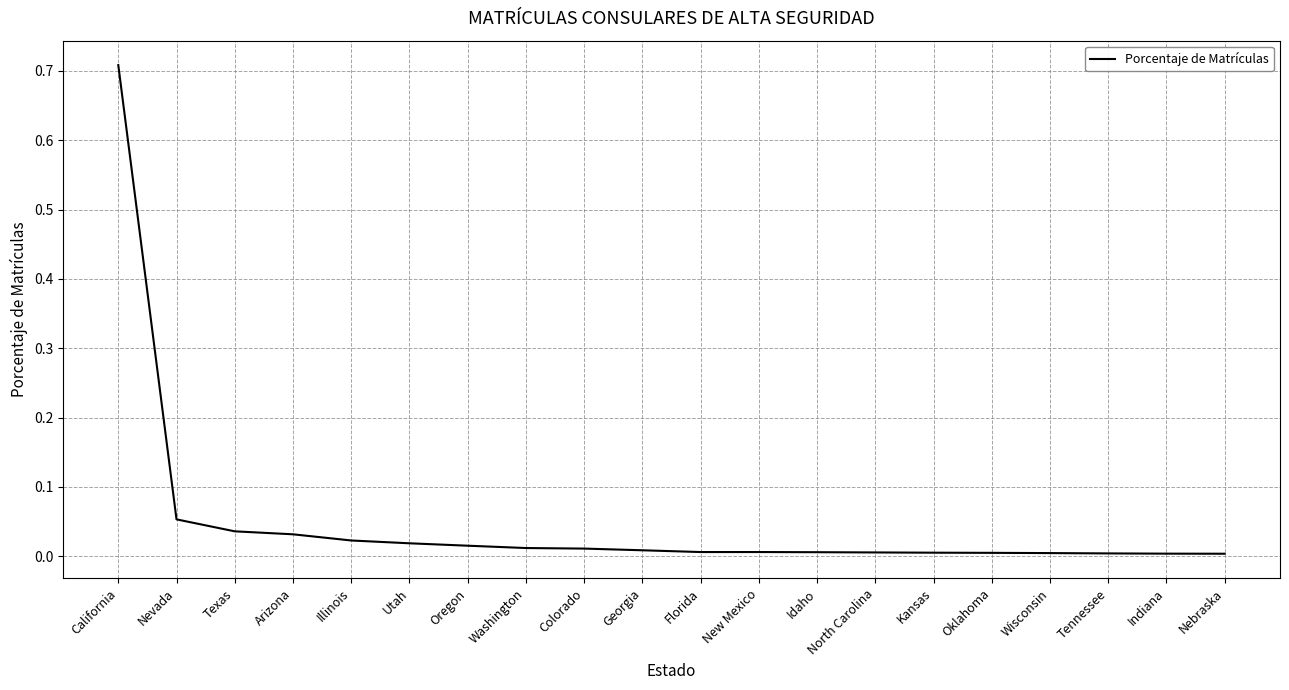

Which has a higher value, Illinois or Wisconsin?

Illinois